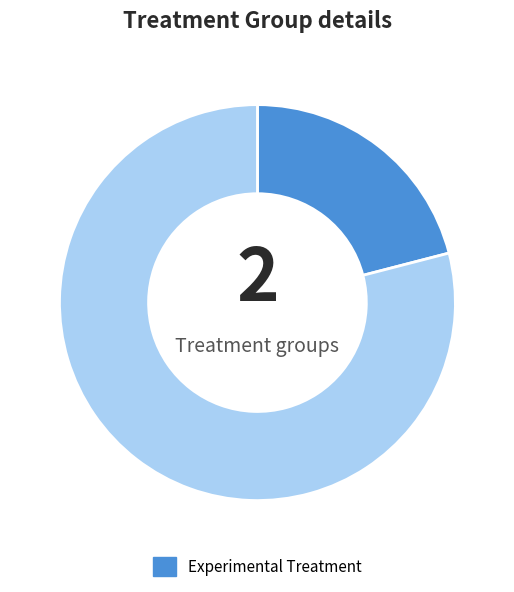

Is there any slice that represents more than half of the pie?

Yes